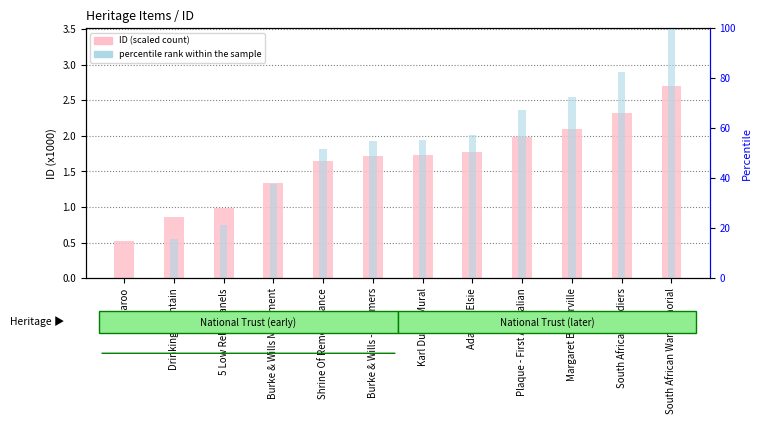

Is it true that ID (scaled) equals 1.3 at Burke & Wills Monument?

True